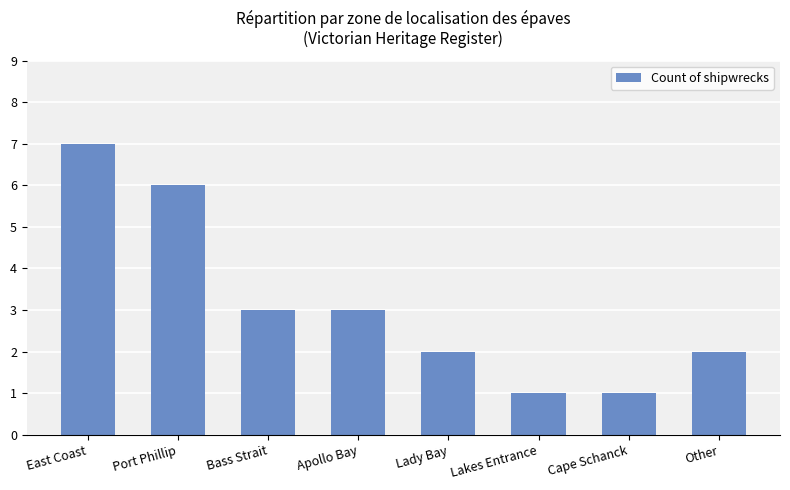

Is it true that the value at Lakes Entrance is 2?

False